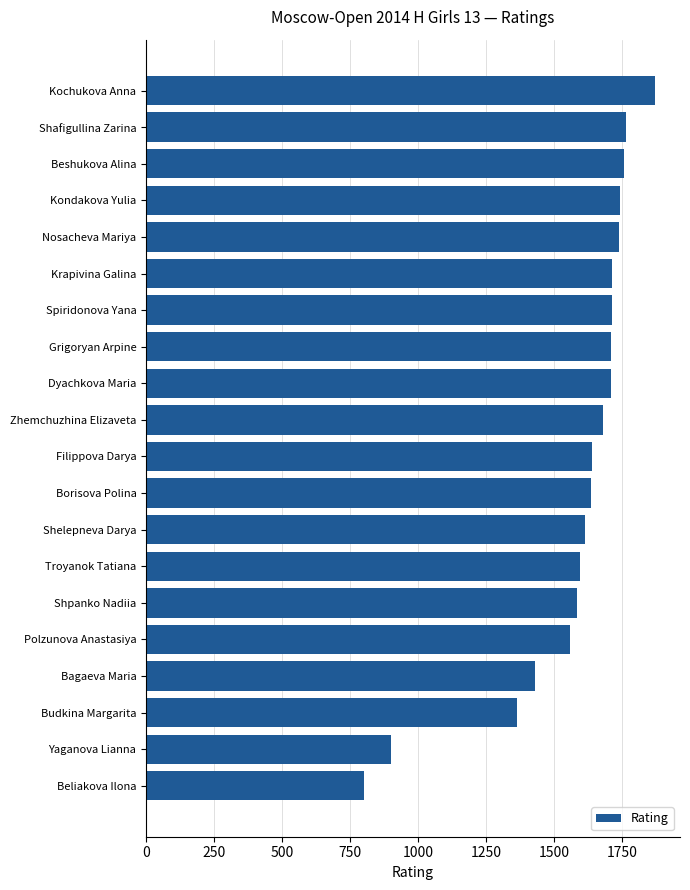

True or false: the data shows 2549 at Spiridonova Yana.

False